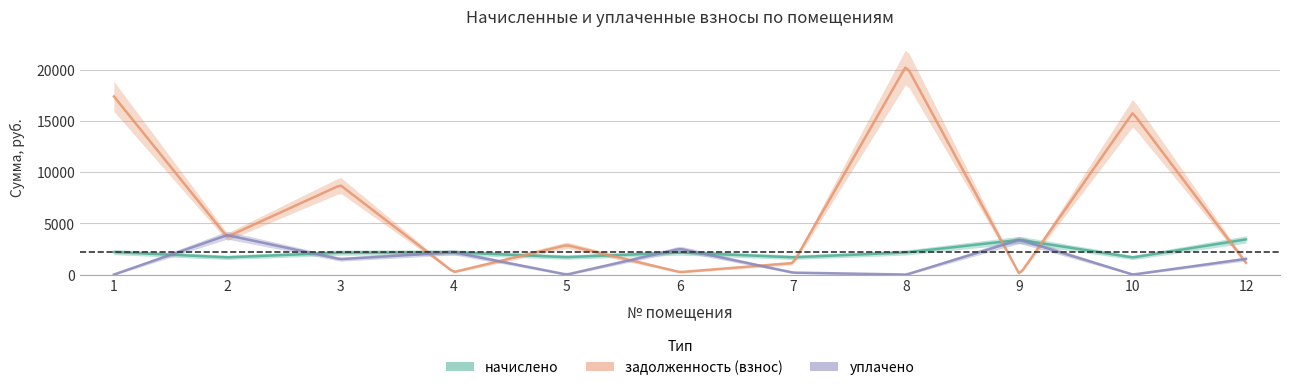

What is the highest value of the начислено series?

3429.6